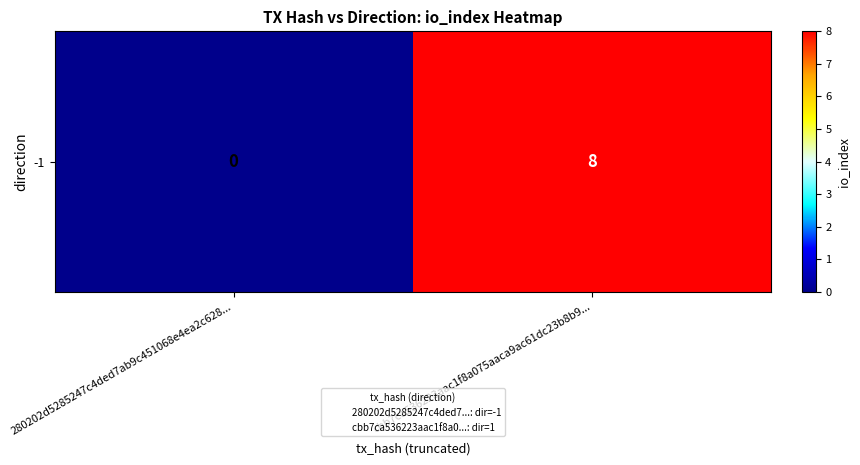

What is the sum of all values?

8